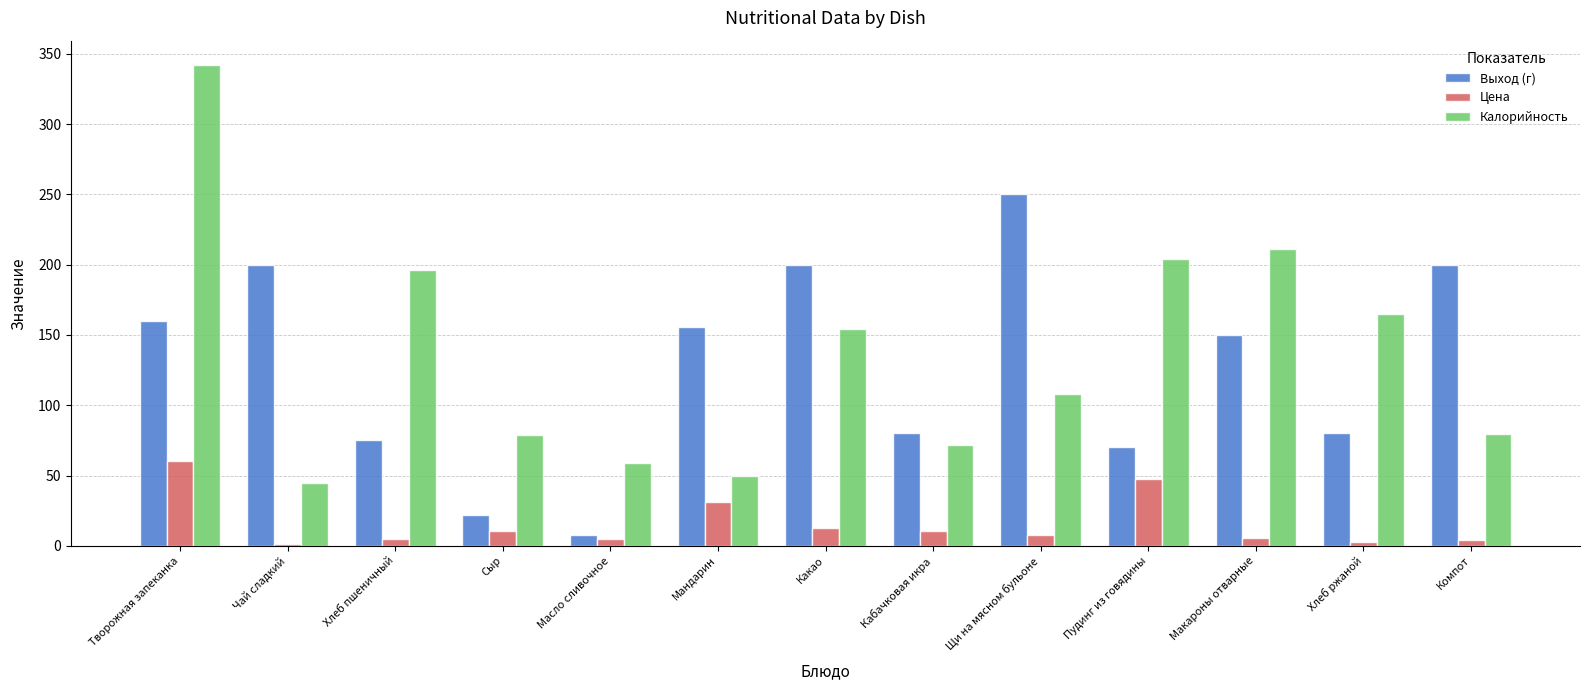

What are all the series names shown in the legend?

Выход (г), Цена, Калорийность